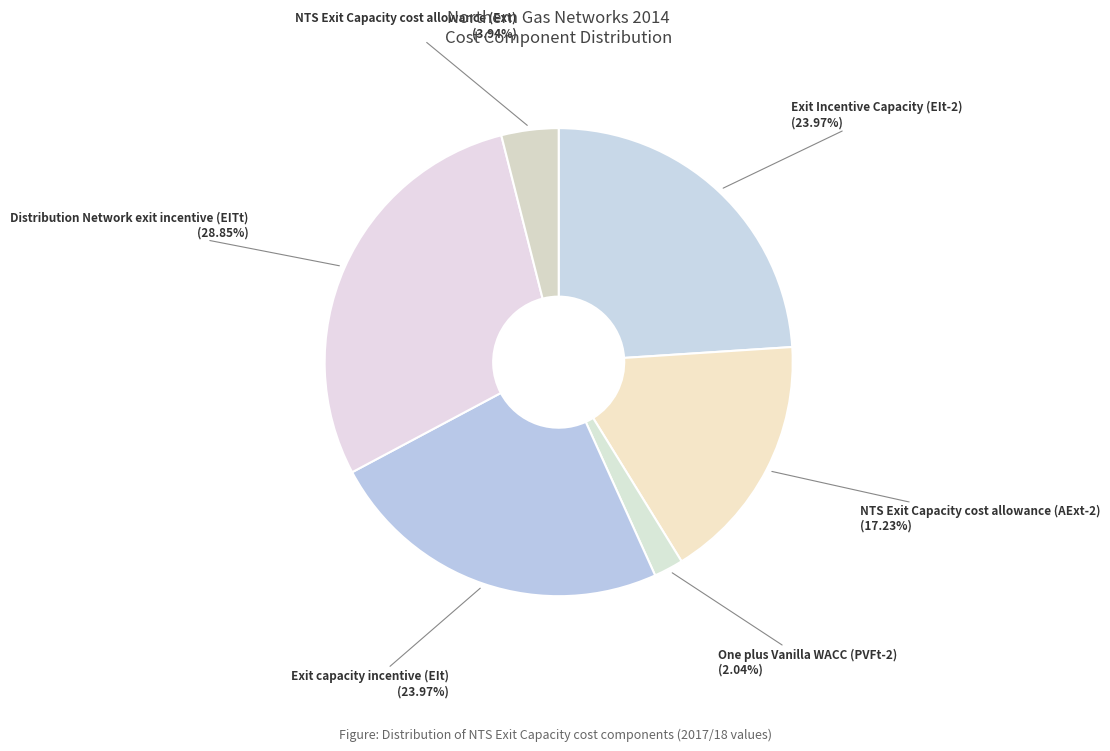

Is the sum of Distribution Network exit incentive (EITt) (28.85%) and Exit Incentive Capacity (EIt-2) (23.97%) greater than half?

Yes